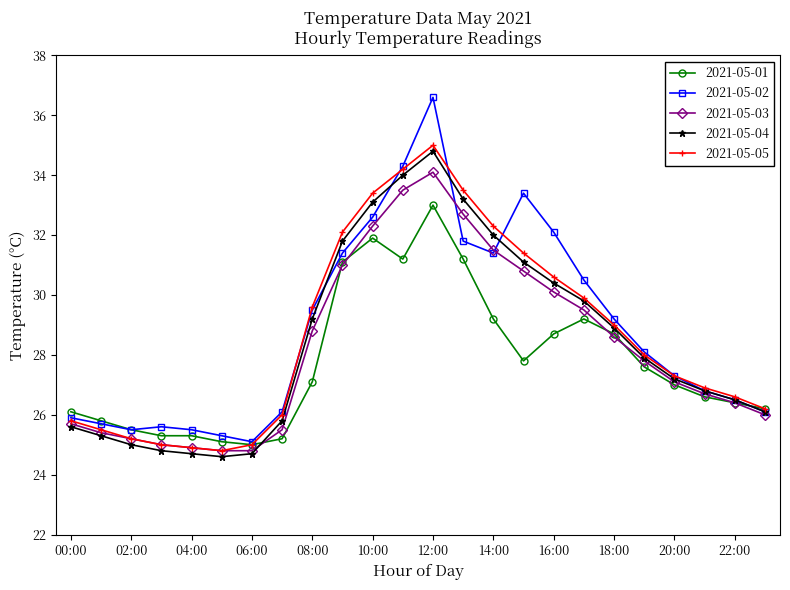

How many categories are shown in the chart?

24